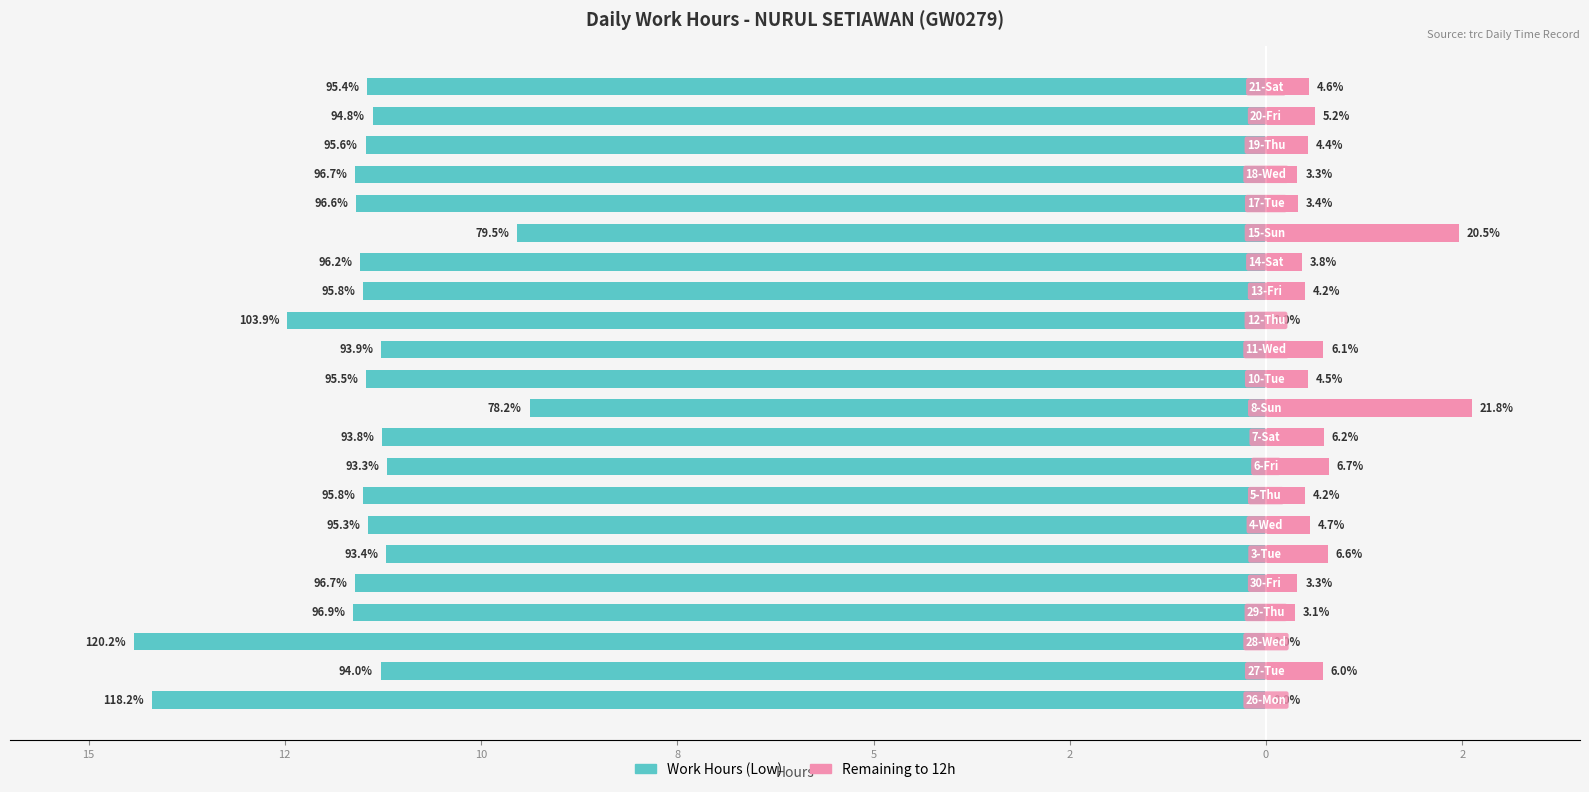

What is the value of the Remaining to 12h bar at the 21st from the left?

0.6